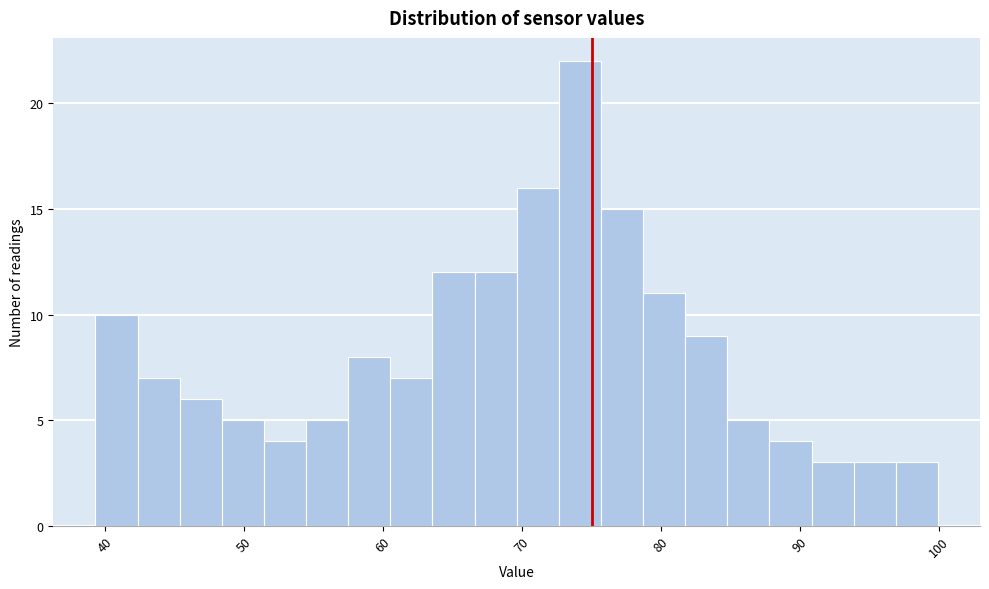

Read against the x-axis, roughly where is the centre of the tallest bar?

74